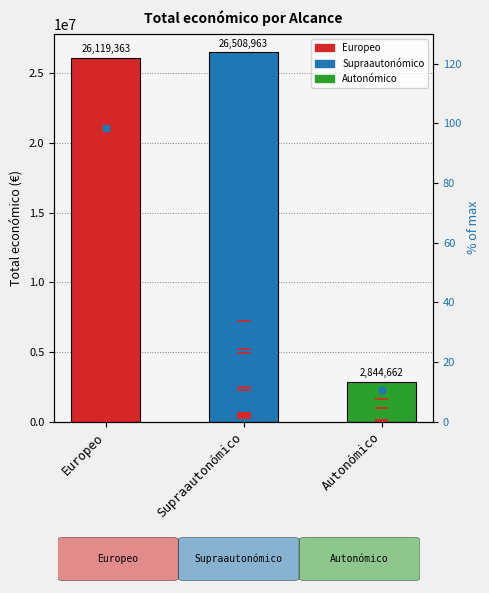

How many distinct data groups are displayed?

2